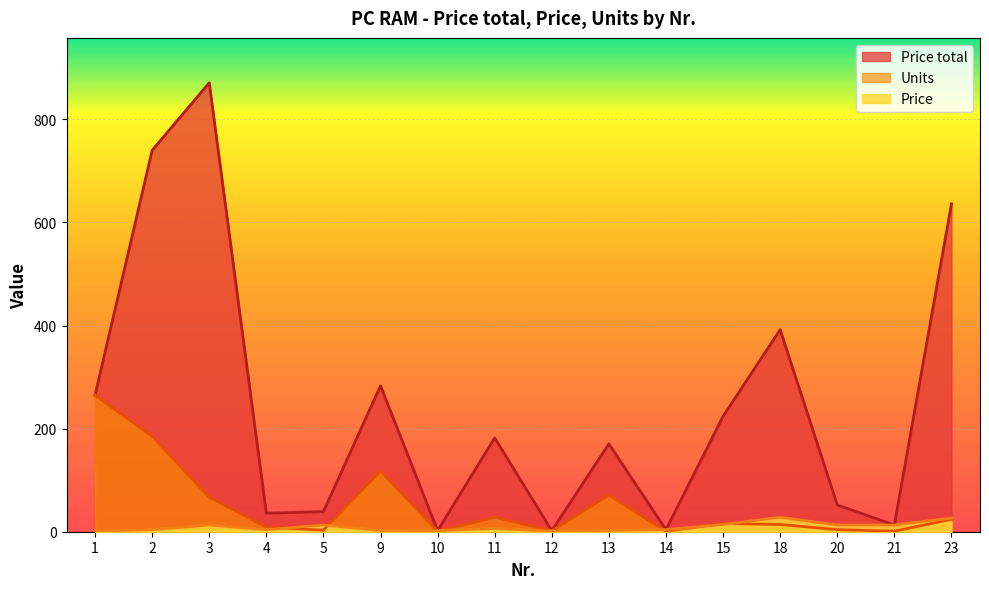

Which has a higher value, 11 or 10?

11